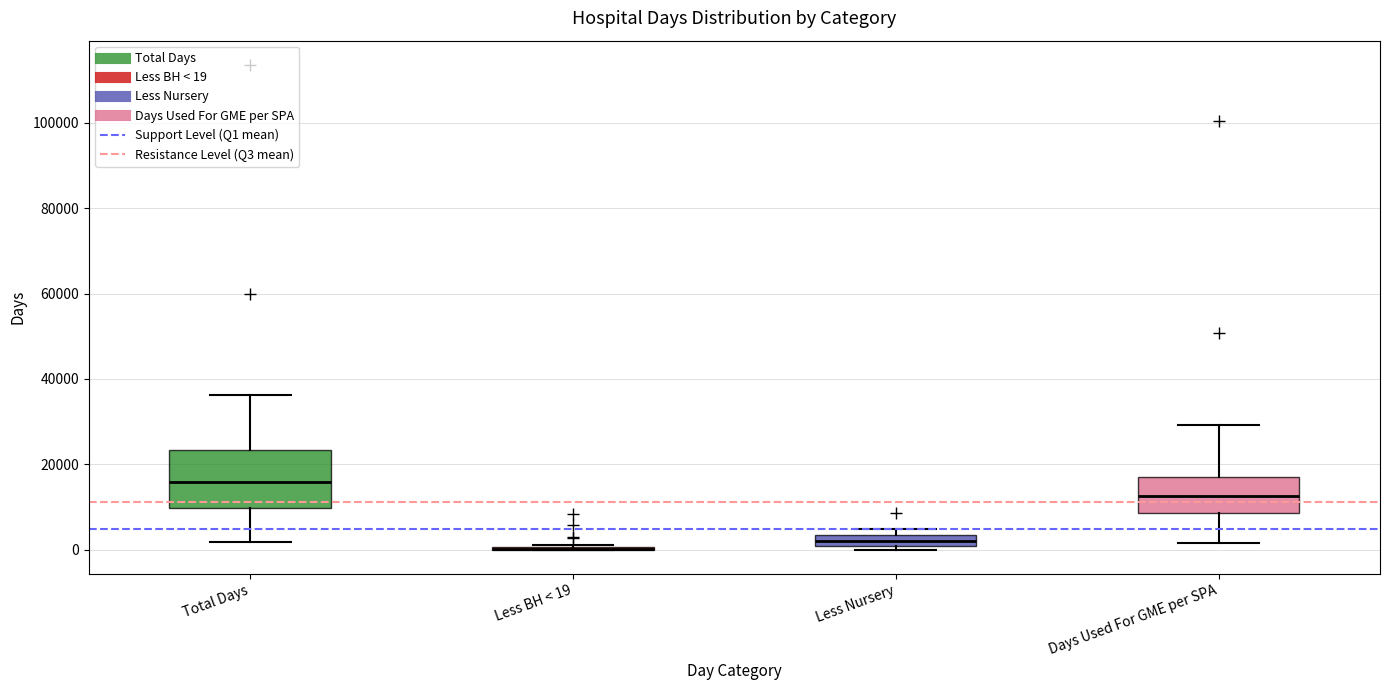

Where does the median line of the box for Days Used For GME per SPA sit on the y-axis? The values are not printed on the chart, so give them approximately, as read against the axis.

12000